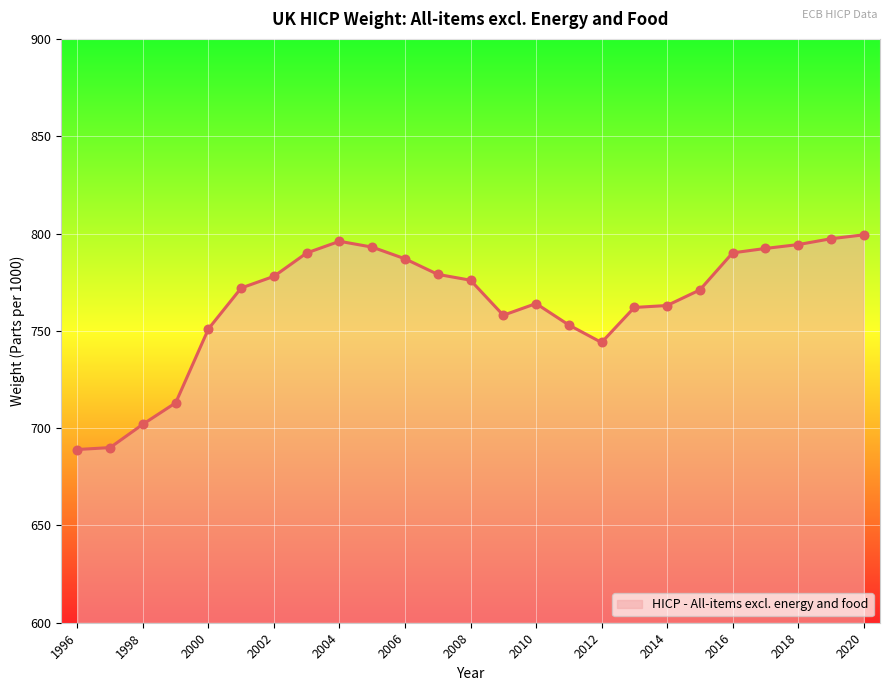

What is the smallest value displayed?

689.0